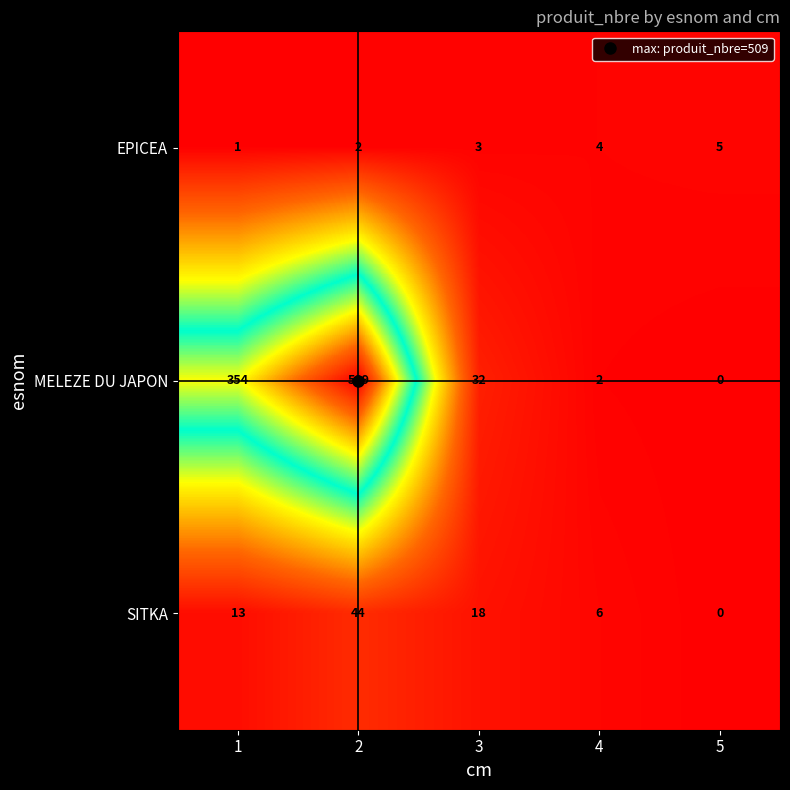

What is the difference between the maximum and minimum values in the MELEZE DU JAPON series?

509